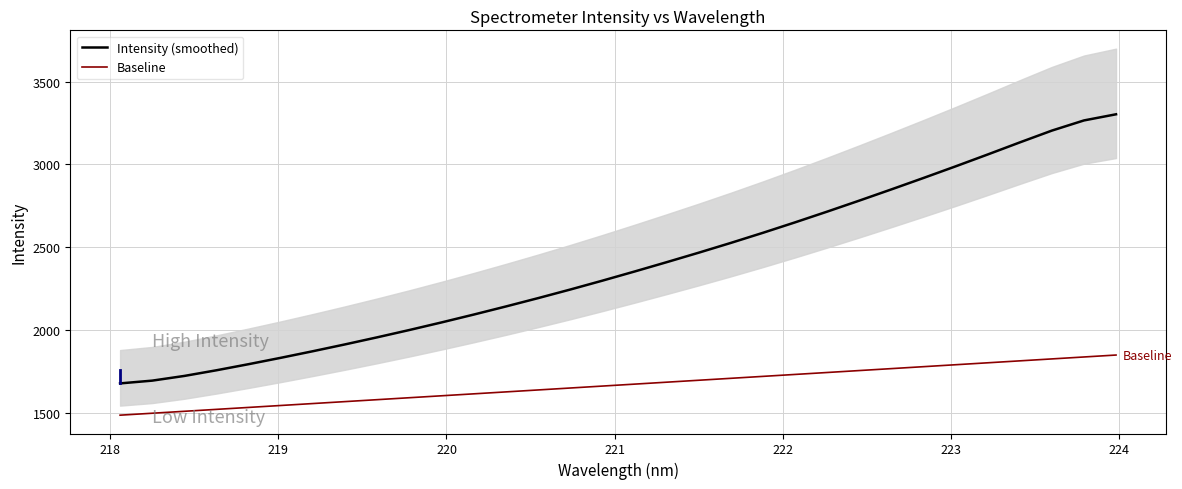

True or false: Intensity (smoothed) and Baseline intersect in this chart.

False